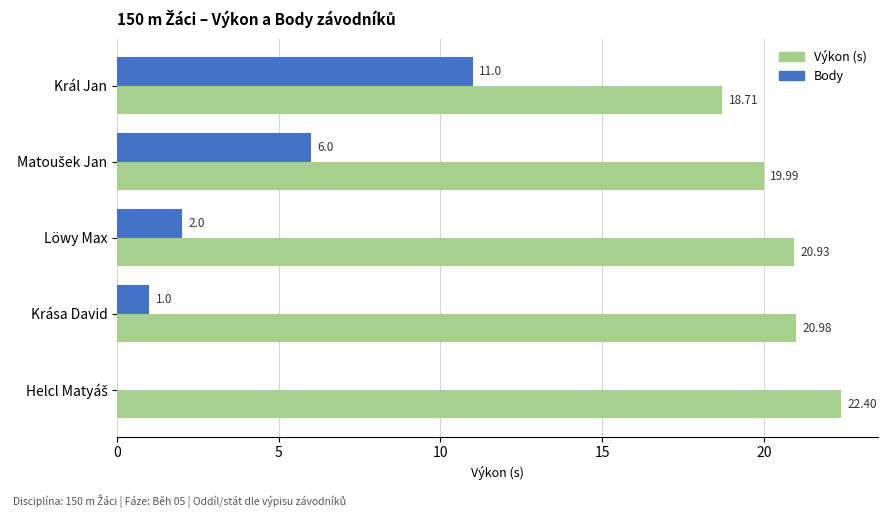

Which series has the largest total across all categories?

Výkon (s)